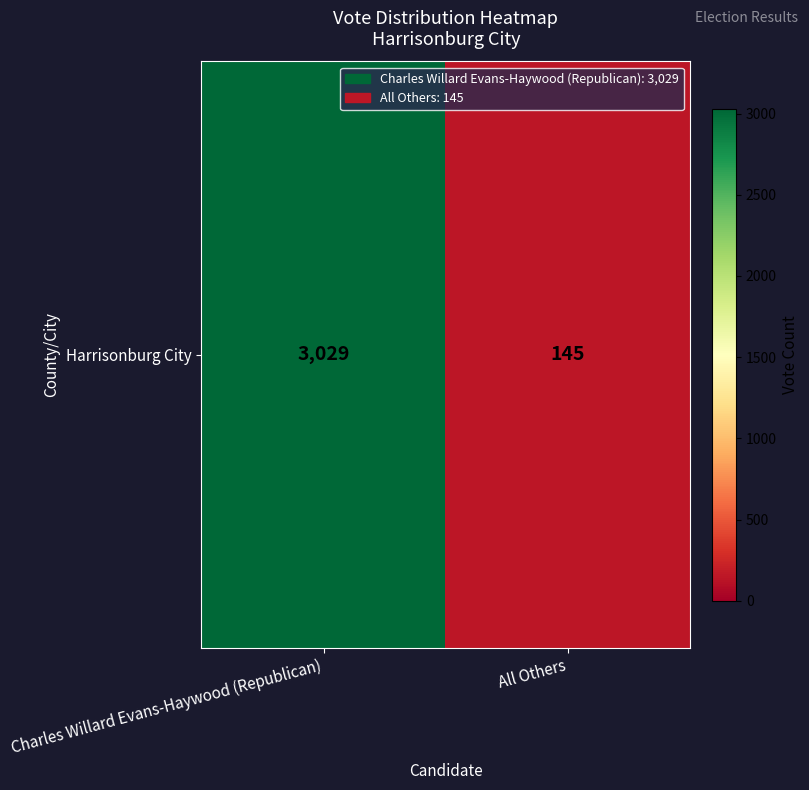

At which label is the value closest to 1587?

Charles Willard Evans-Haywood (Republican)